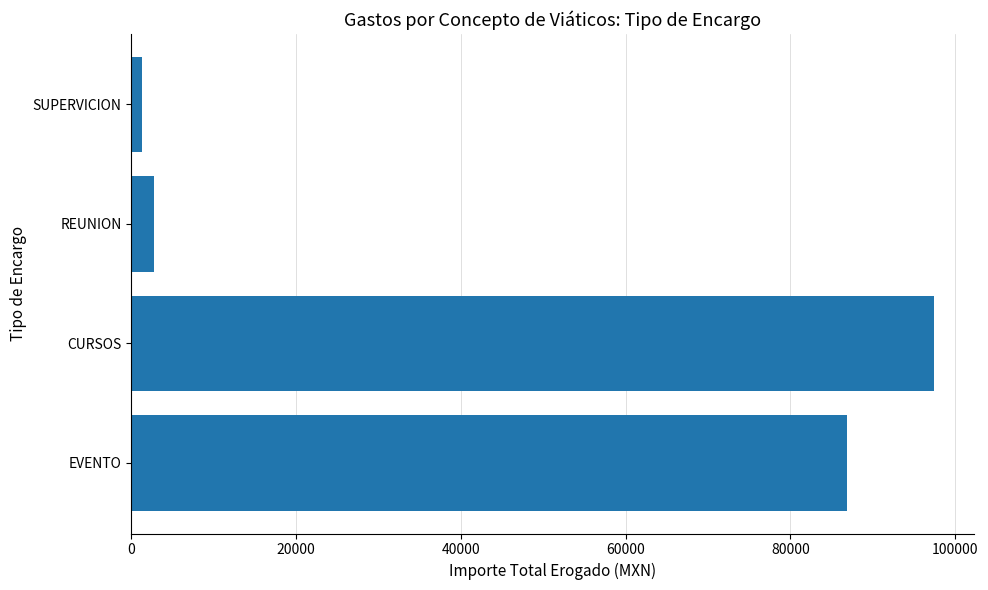

Reading top to bottom, list all the values displayed in this chart.

SUPERVICION=1350.0	REUNION=2794.0	CURSOS=97440.0	EVENTO=86855.3